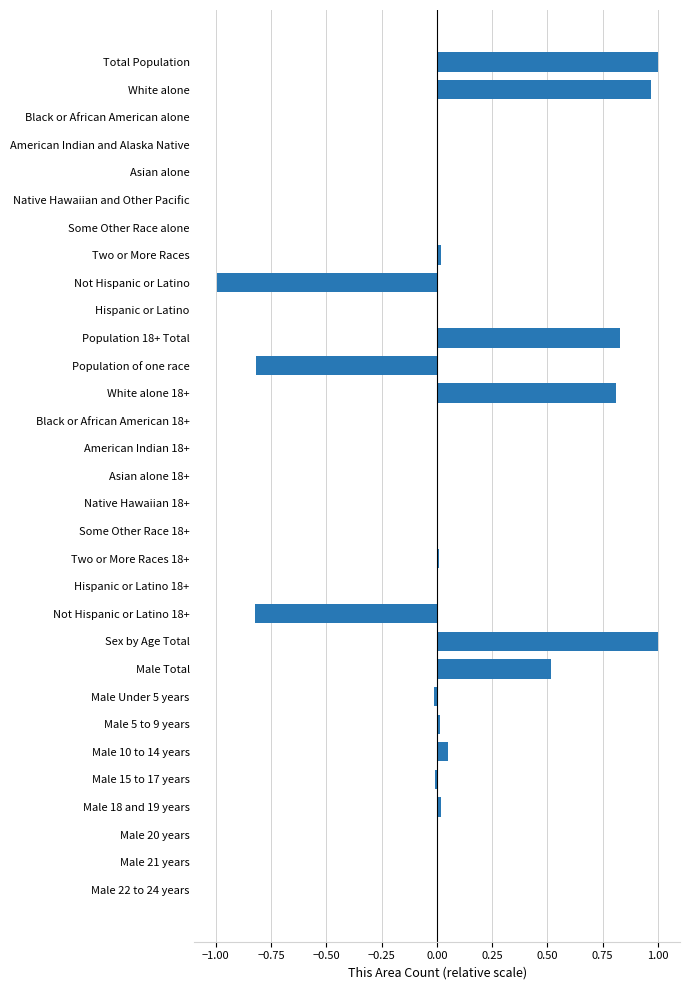

Which has a higher value, Some Other Race alone or Sex by Age Total?

Sex by Age Total